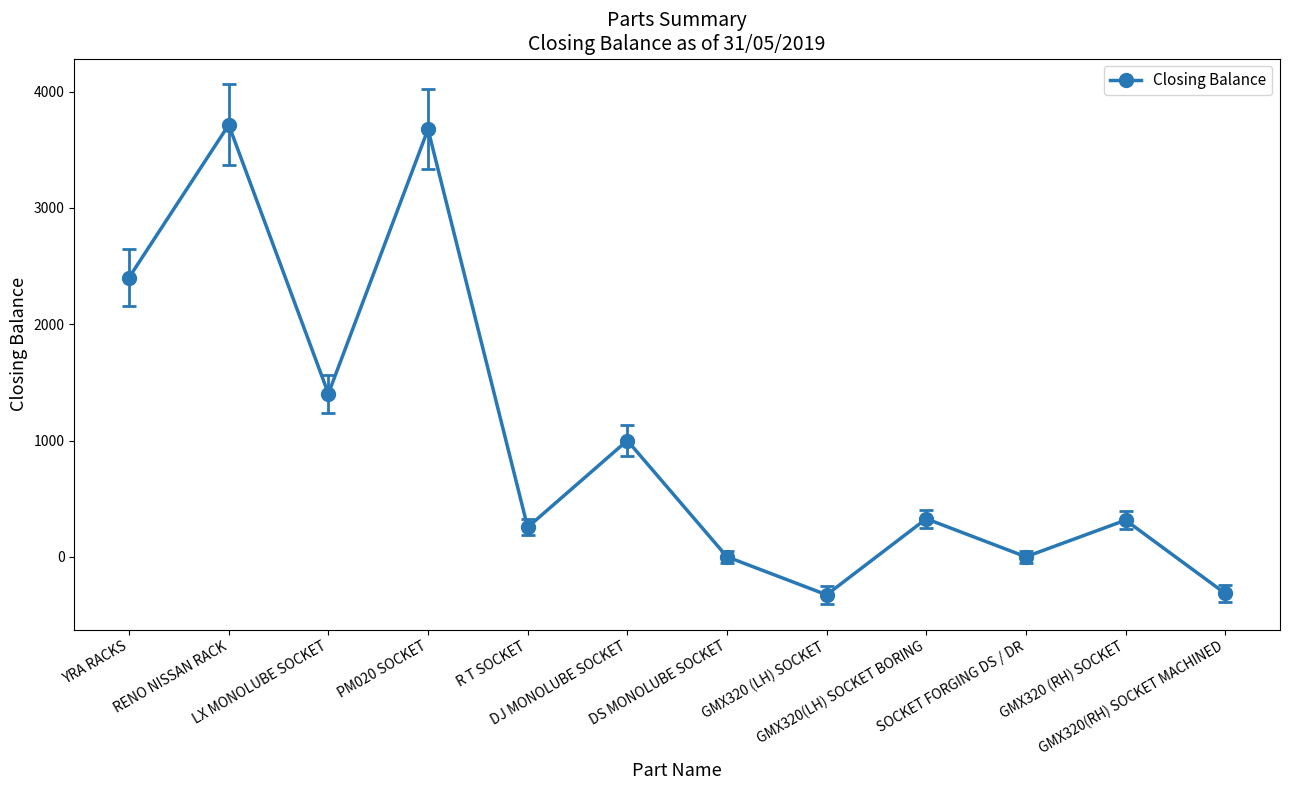

Which has a higher value, GMX320(RH) SOCKET MACHINED or DS MONOLUBE SOCKET?

DS MONOLUBE SOCKET